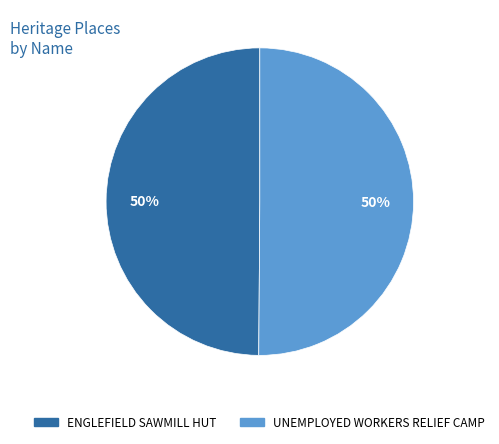

To the nearest percent, what is the average slice percentage?

50%